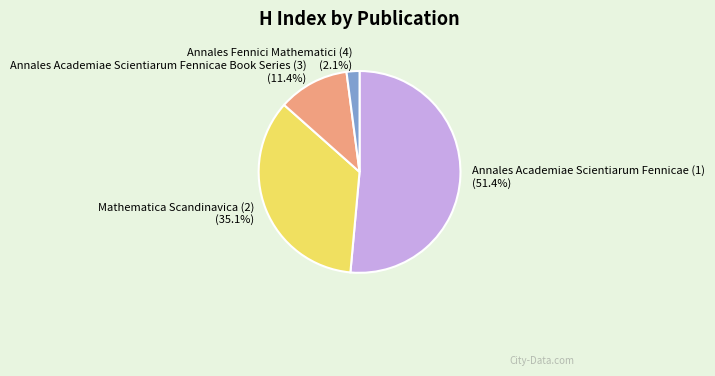

How many slices are in this pie chart?

4